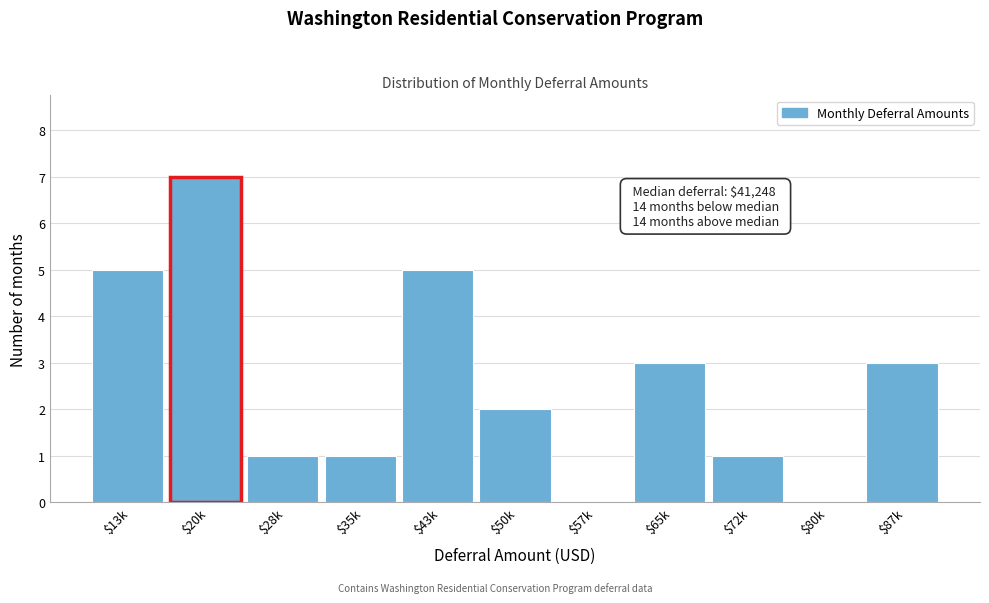

What is the maximum value shown in the chart?

7